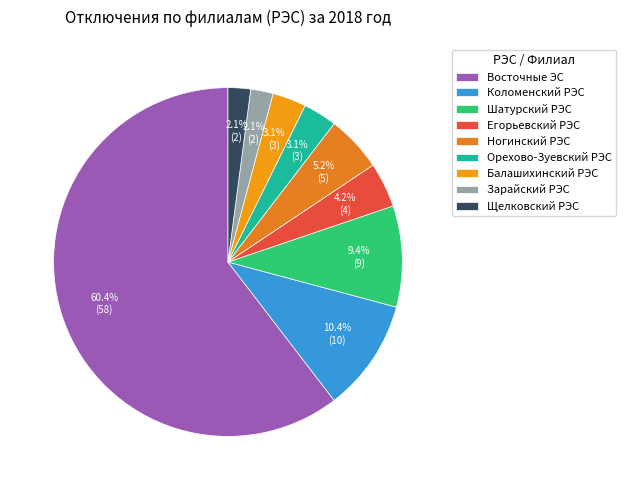

Is the sum of Коломенский РЭС and Егорьевский РЭС greater than half?

No